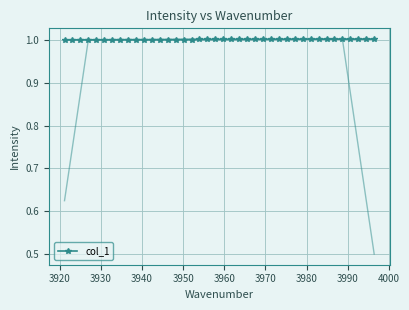

What is the minimum value for col_1?

1.0